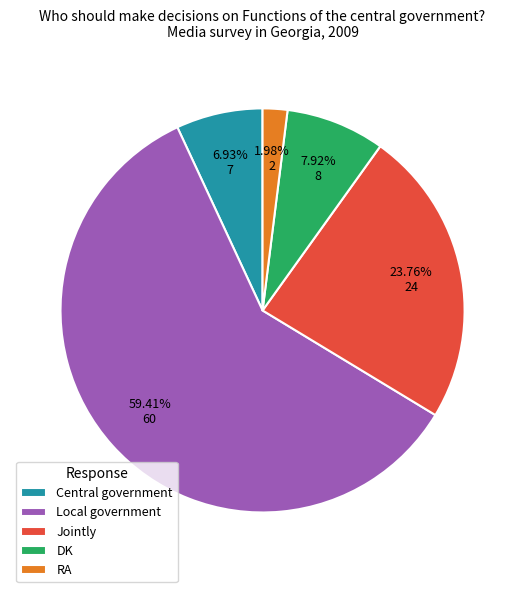

What is the total percentage of Local government and Central government?

66.3%